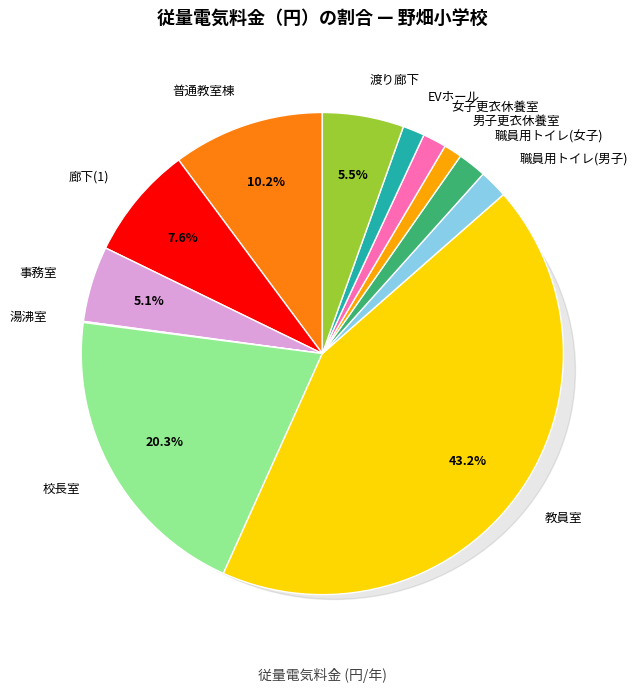

Combined, what portion of the pie is 普通教室棟 and 事務室?

15.2%